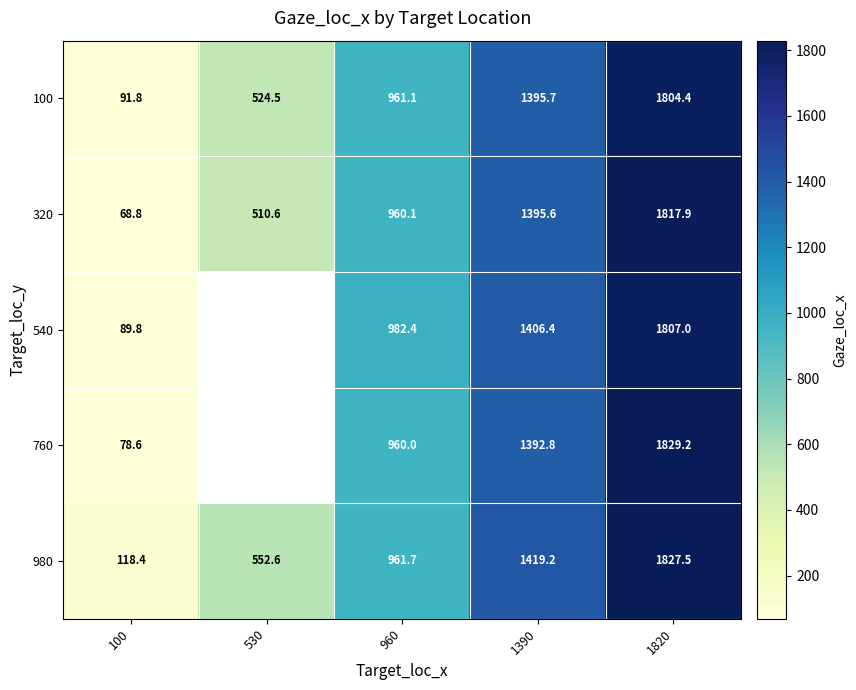

What is the difference between the maximum and minimum values in the 100 series?

1712.6